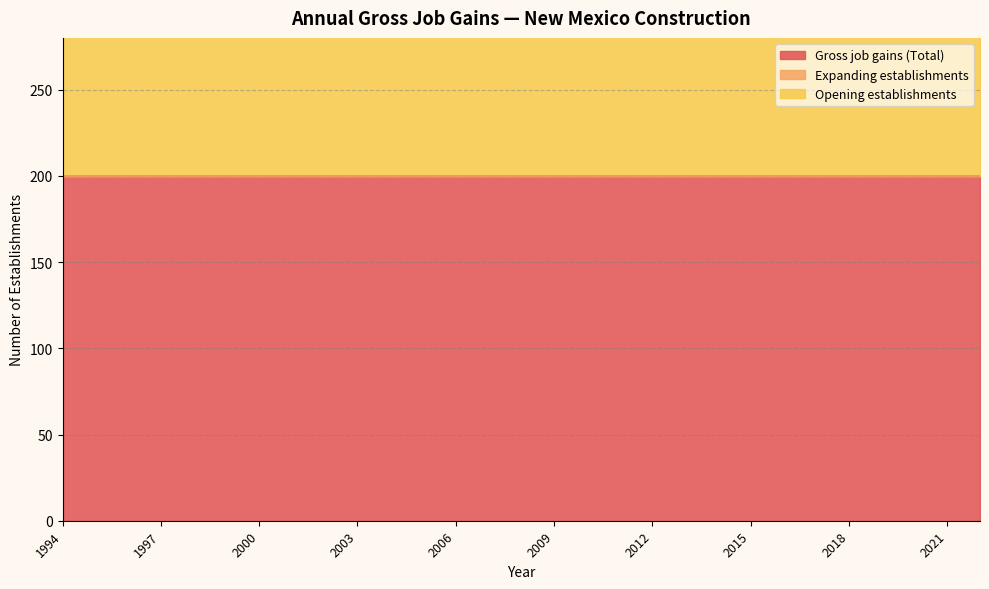

What is the highest value of the Gross job gains (Total) series?

200